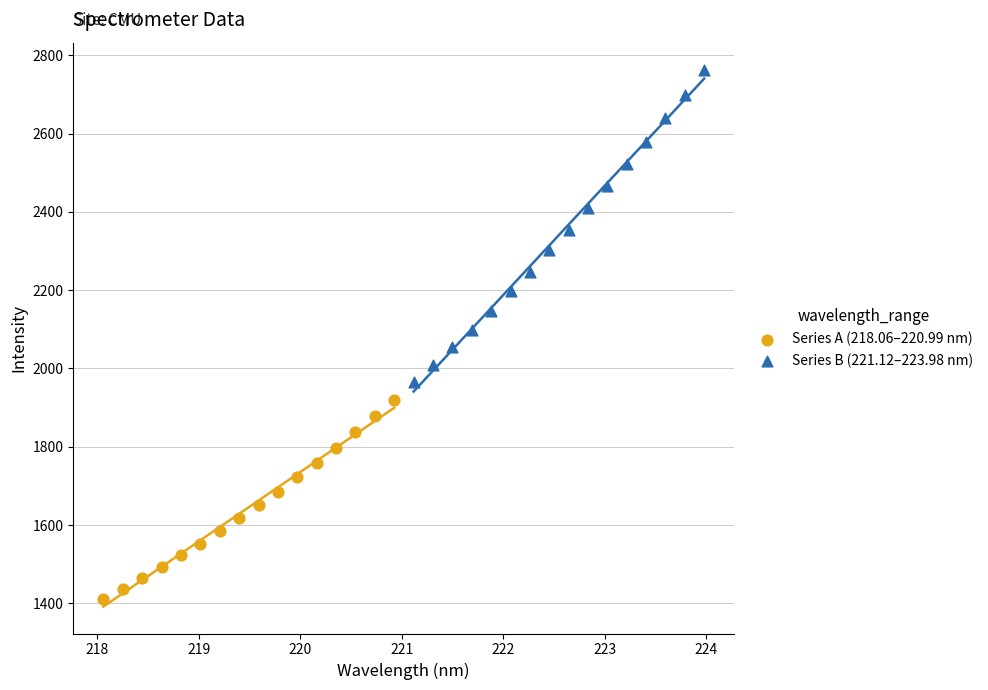

Which series reaches the maximum Y coordinate?

Series B (221.12–223.98 nm)